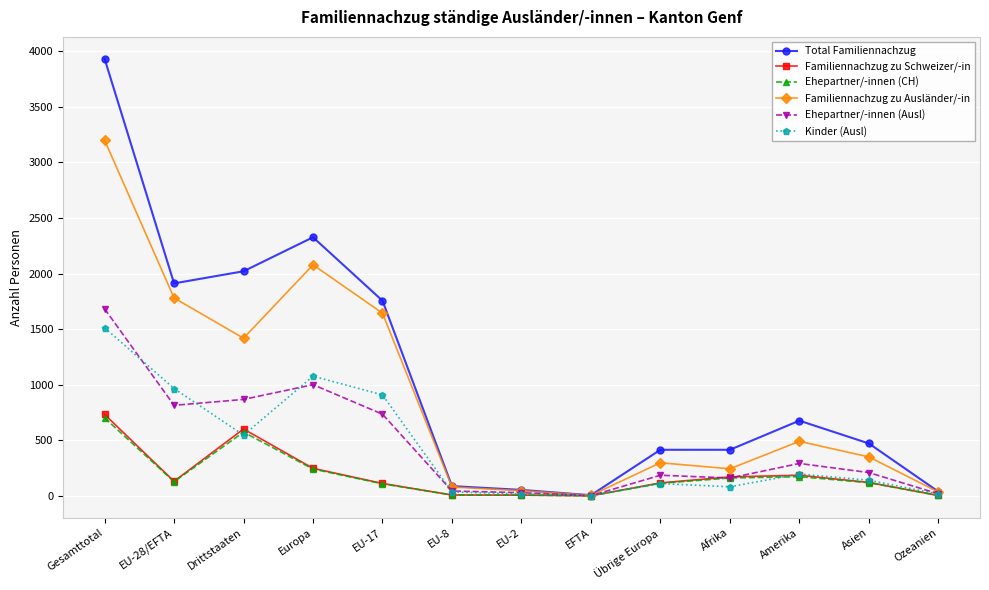

What is the difference between the maximum and minimum values in the Familiennachzug zu Schweizer/-in series?

732